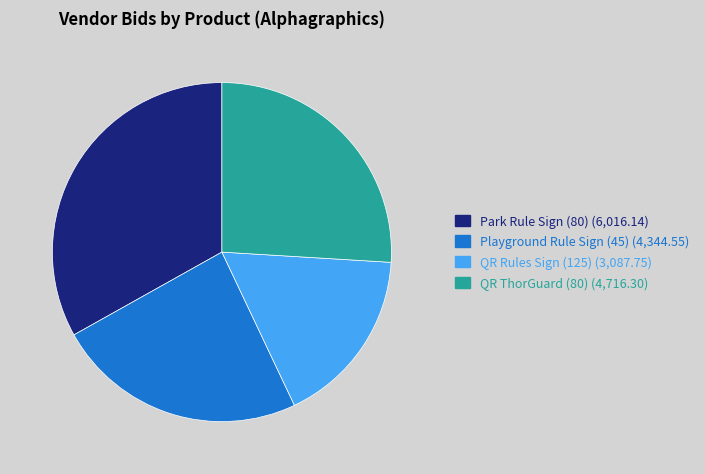

Is QR ThorGuard (80) the majority of the pie?

No